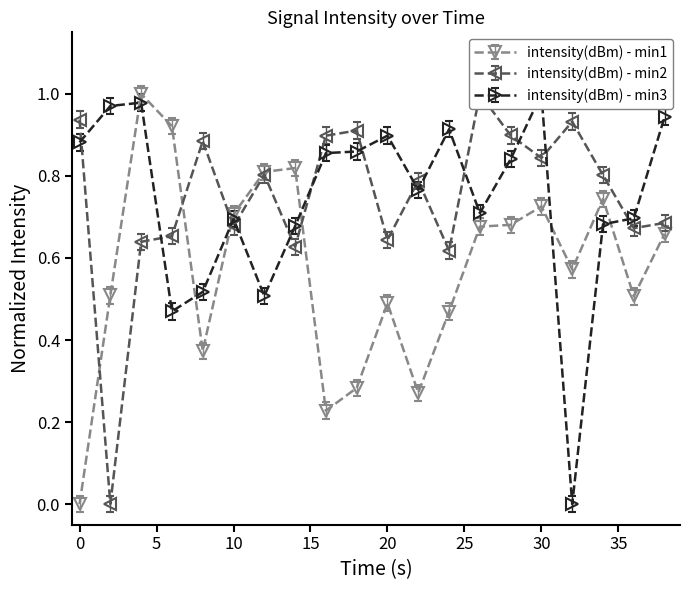

Reading left to right, list all the values displayed in this chart.

intensity(dBm) - min1: 0.0	0.5	1.0	0.9	0.4	0.7	0.8	0.8	0.2	0.3	0.5	0.3	0.5	0.7	0.7	0.7	0.6	0.7	0.5	0.7
intensity(dBm) - min2: 0.9	0.0	0.6	0.7	0.9	0.7	0.8	0.6	0.9	0.9	0.6	0.8	0.6	1.0	0.9	0.8	0.9	0.8	0.7	0.7
intensity(dBm) - min3: 0.9	1.0	1.0	0.5	0.5	0.7	0.5	0.7	0.9	0.9	0.9	0.8	0.9	0.7	0.8	1.0	0.0	0.7	0.7	0.9